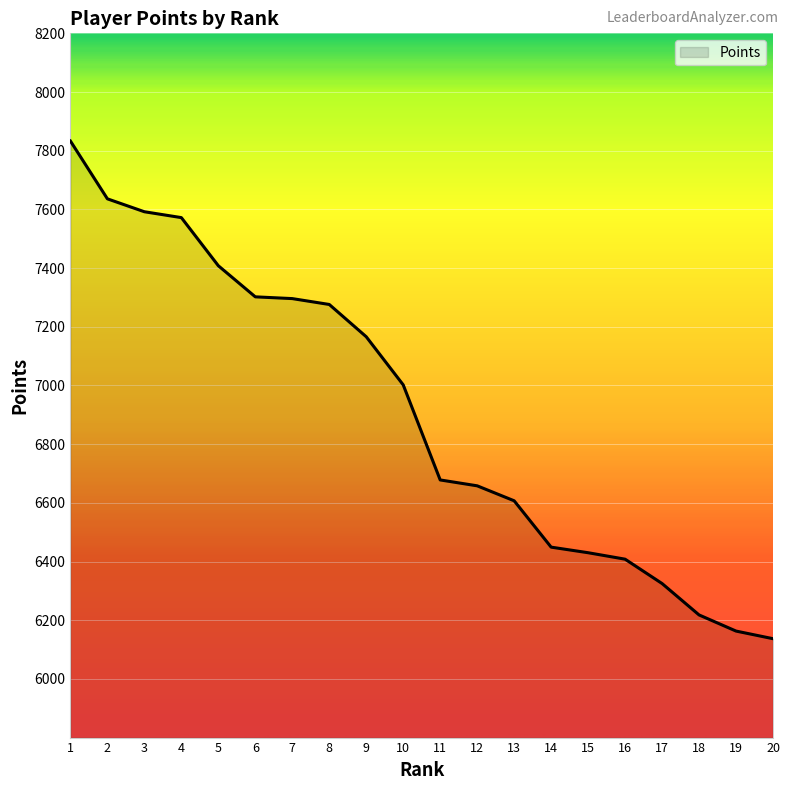

Is it true that the value at 3 is 1641?

False